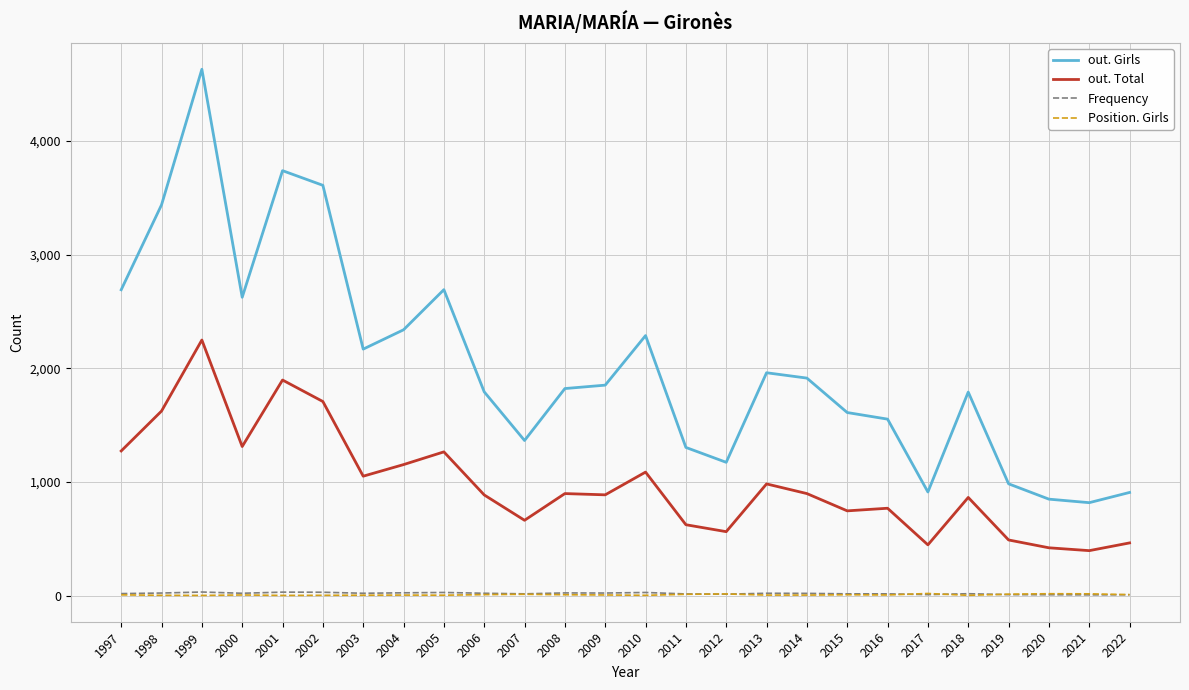

Where does the Frequency series first go above 21?

1998